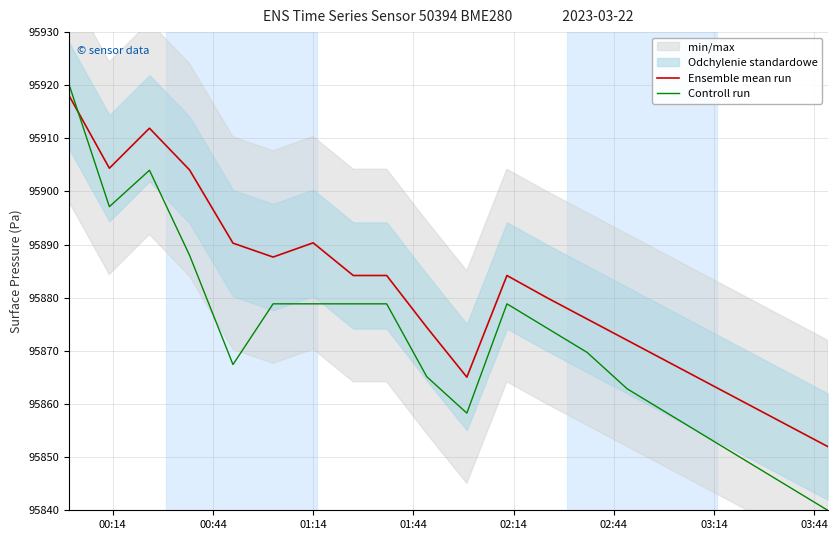

Which series has the largest total across all categories?

Ensemble mean run